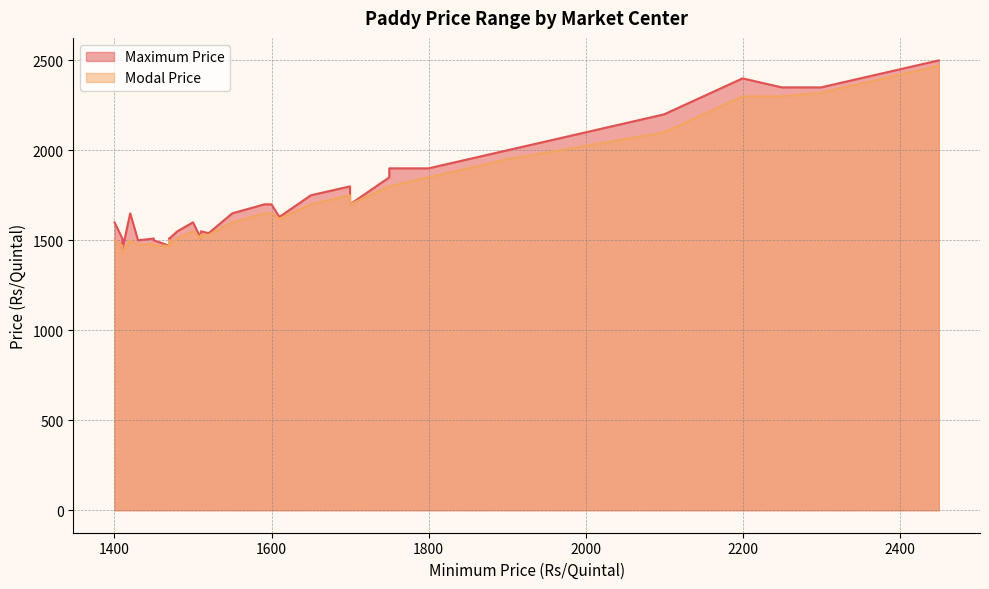

Rank the series at 1520 from lowest to highest value.

Modal Price, Maximum Price